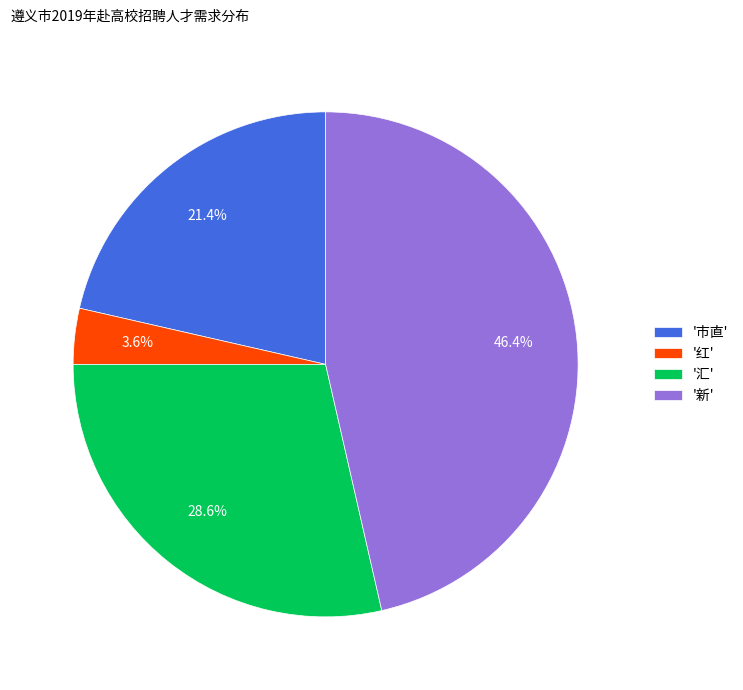

What percentage is NOT represented by '红'?

96.4%